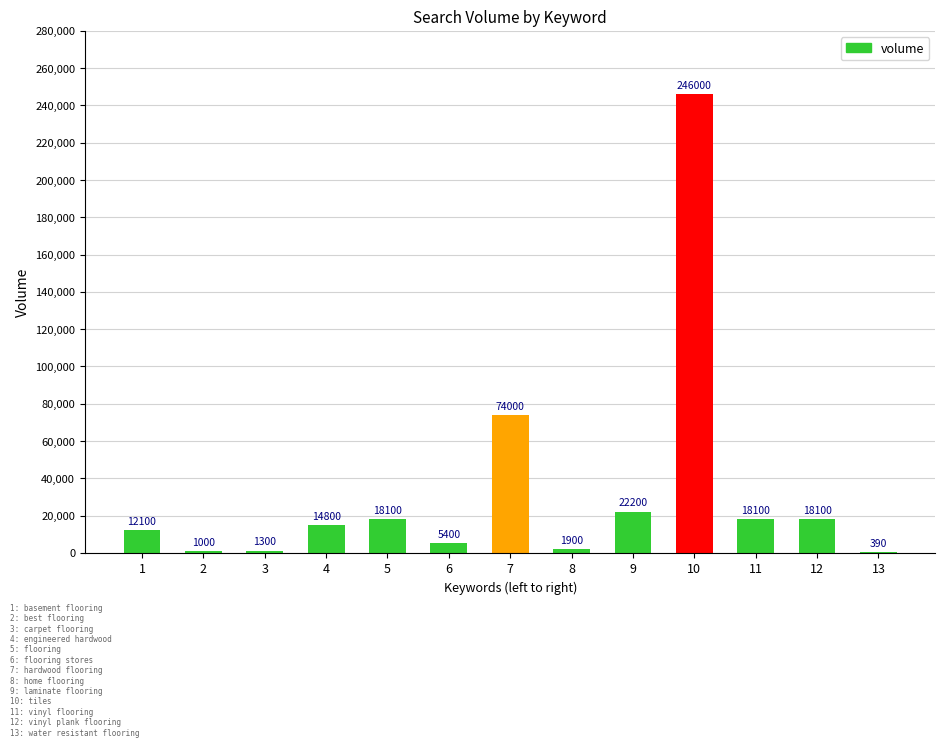

Reading left to right, list all the values displayed in this chart.

1=12100	2=1000	3=1300	4=14800	5=18100	6=5400	7=74000	8=1900	9=22200	10=246000	11=18100	12=18100	13=390